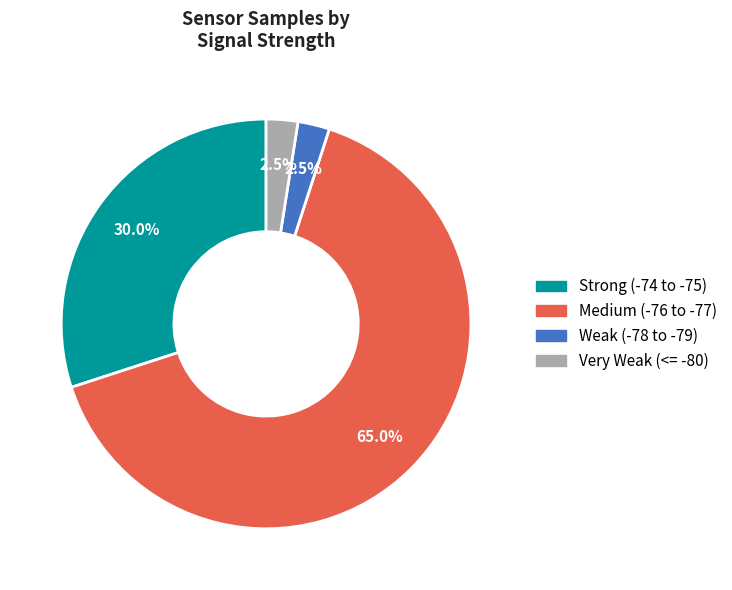

Does any single category account for the majority?

Yes